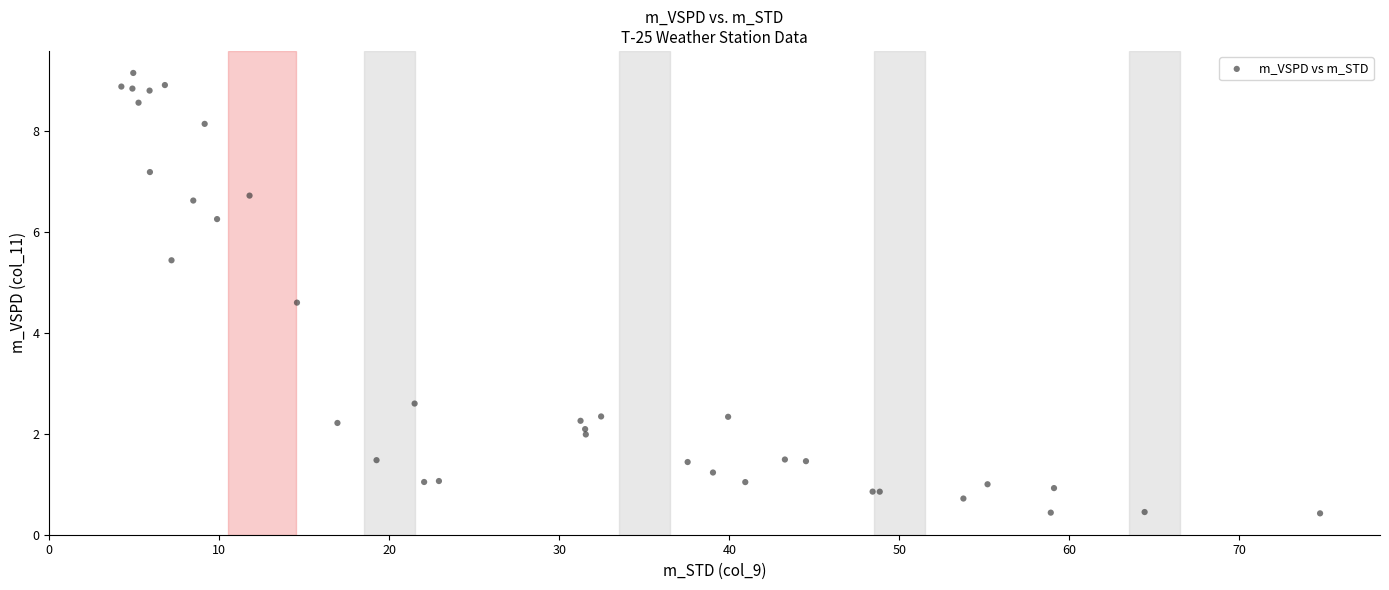

What Y value in the scatter plot is closest to 4?

4.6